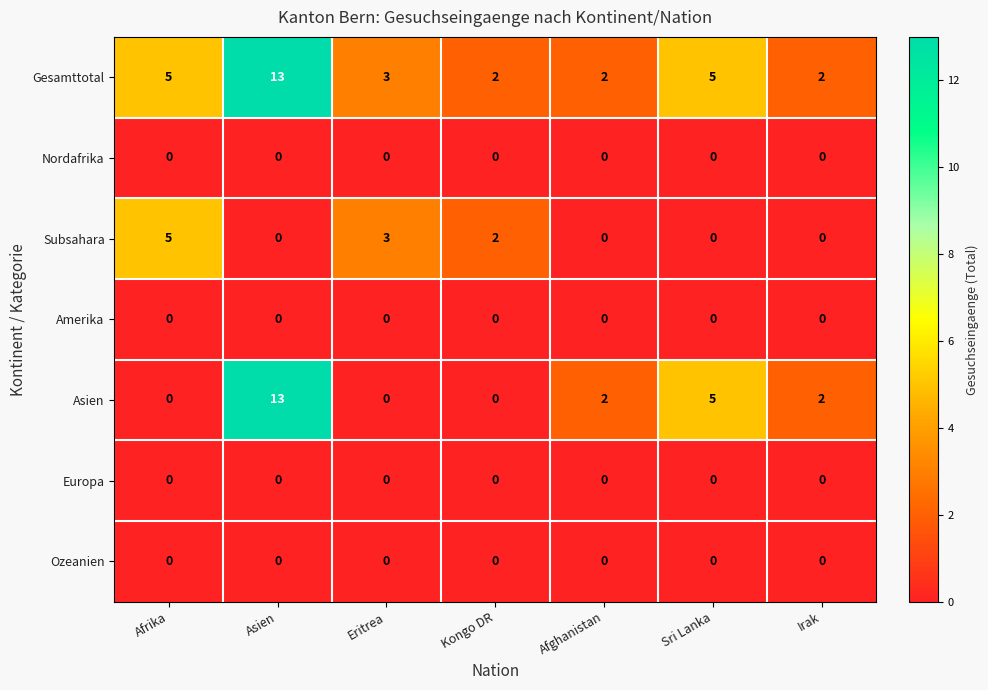

What is the total value across all series at Irak?

4